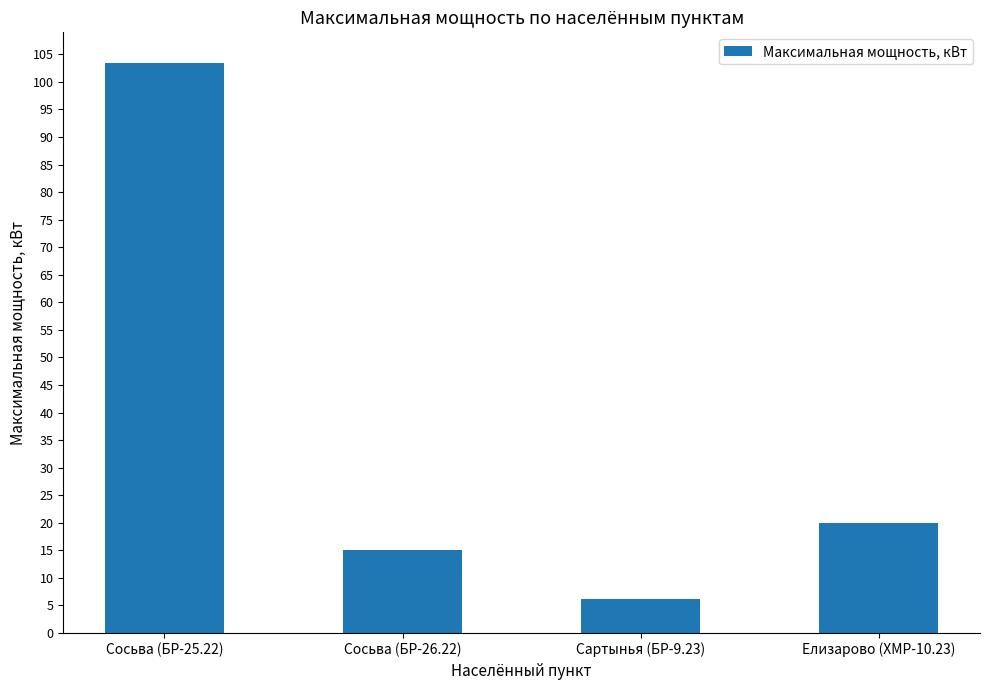

How many values are below 20?

2